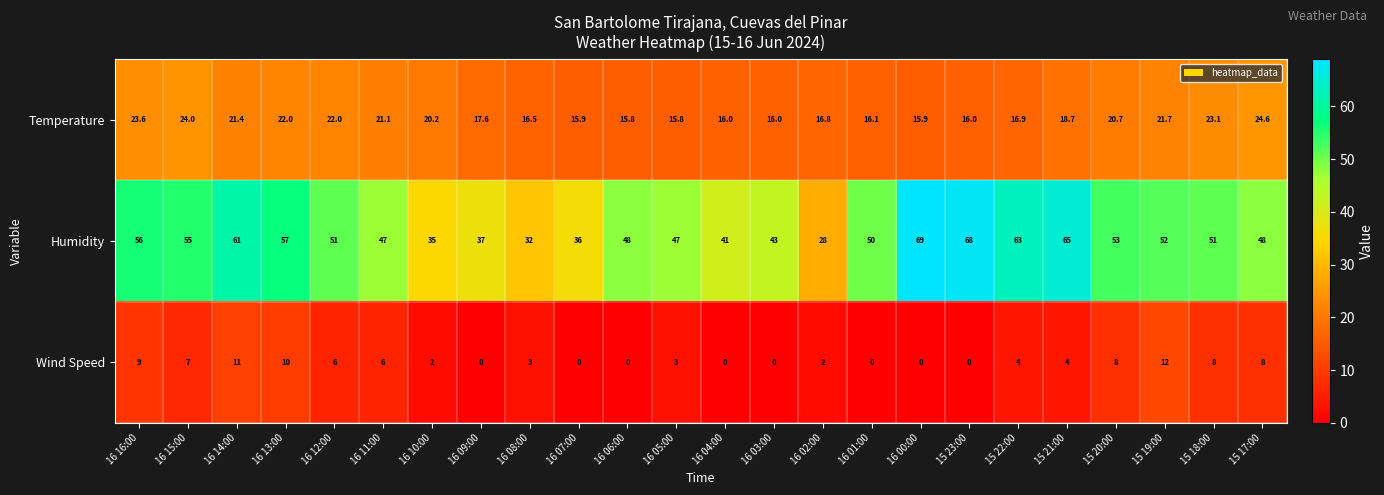

Count the number of data series in this chart.

3